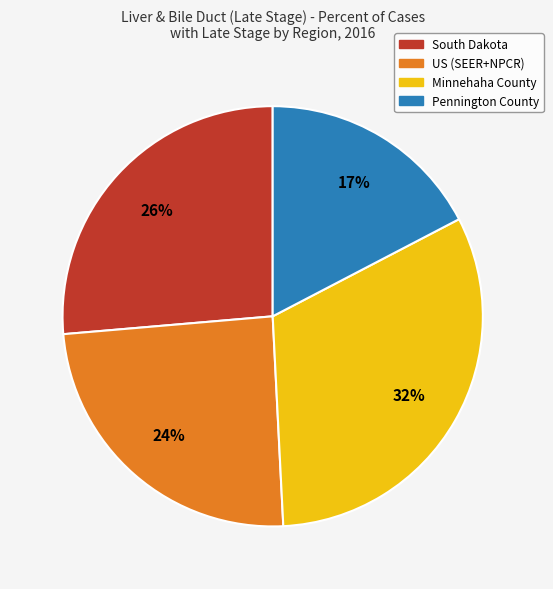

Rank the categories by value from highest to lowest.

Minnehaha County, South Dakota, US (SEER+NPCR), Pennington County